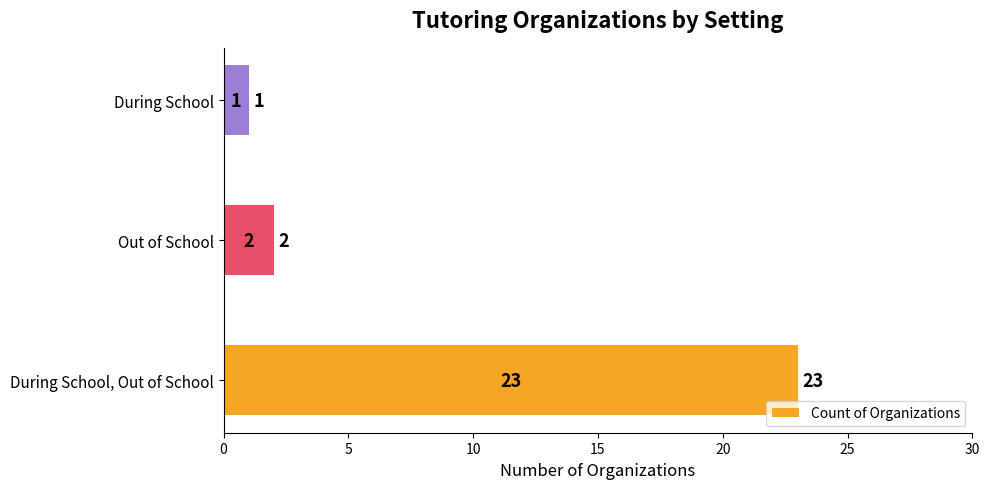

The chart shows a value of 23 at During School, Out of School. True or false?

True